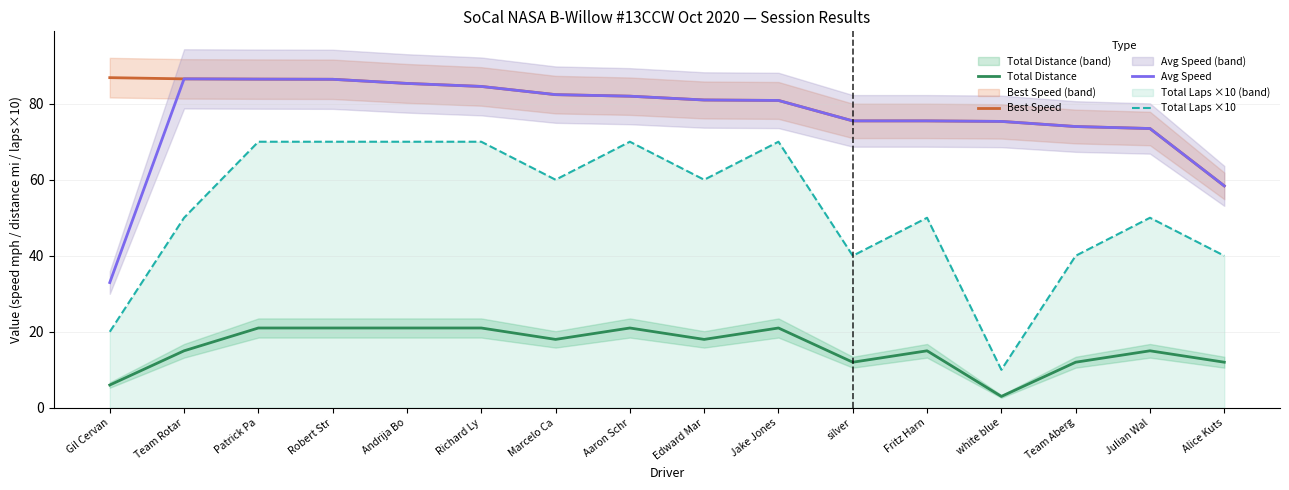

True or false: Best Speed and Total Laps ×10 intersect in this chart.

False